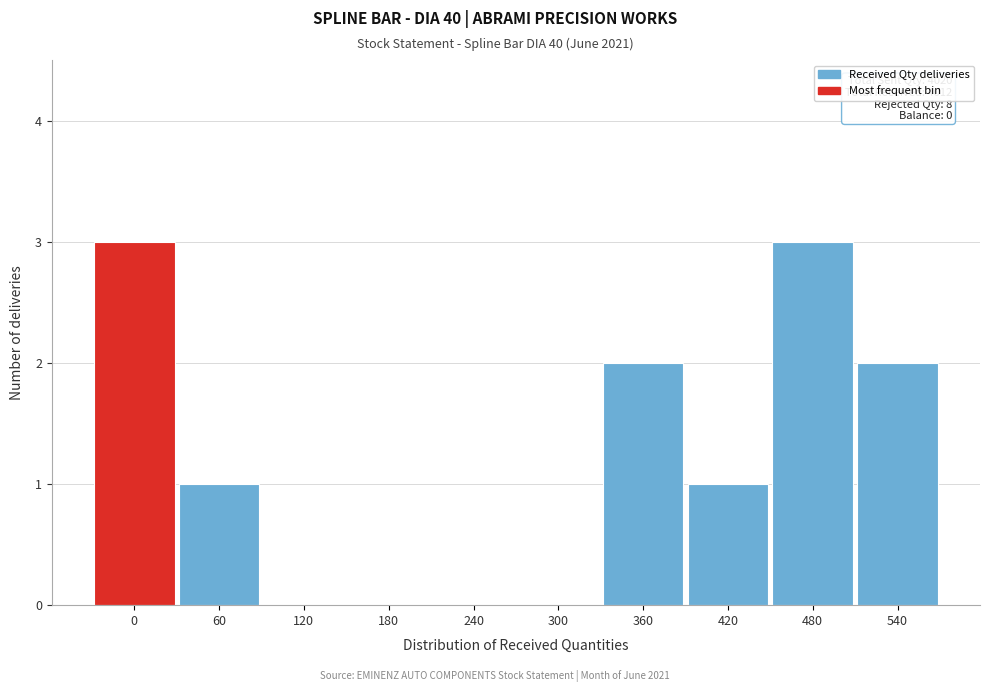

Reading right to left, what are all the values shown in this chart?

540=2	480=3	420=1	360=2	300=0	240=0	180=0	120=0	60=1	0=3